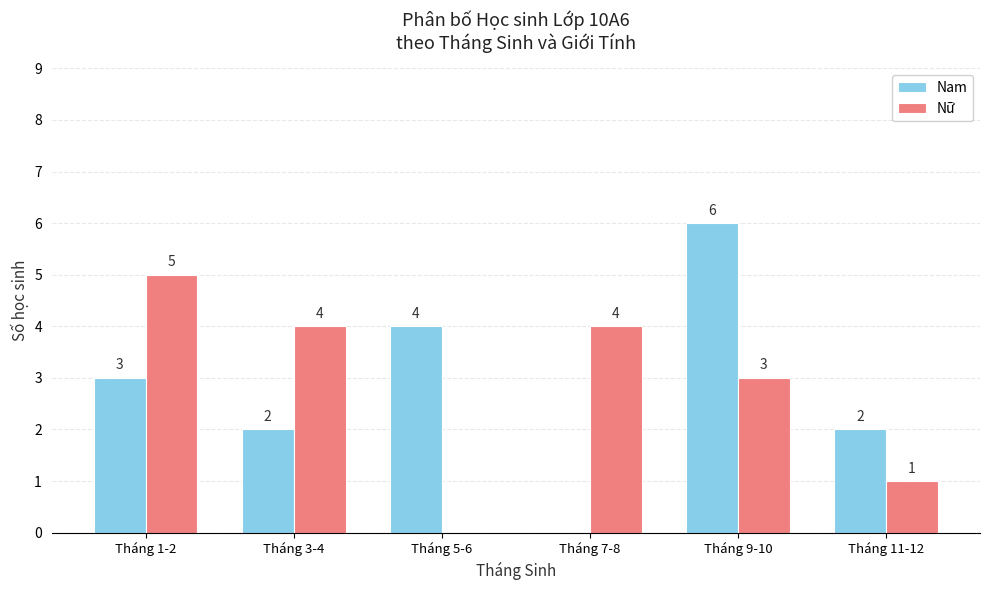

Between Tháng 7-8 and Tháng 11-12, which series saw the biggest shift?

Nữ